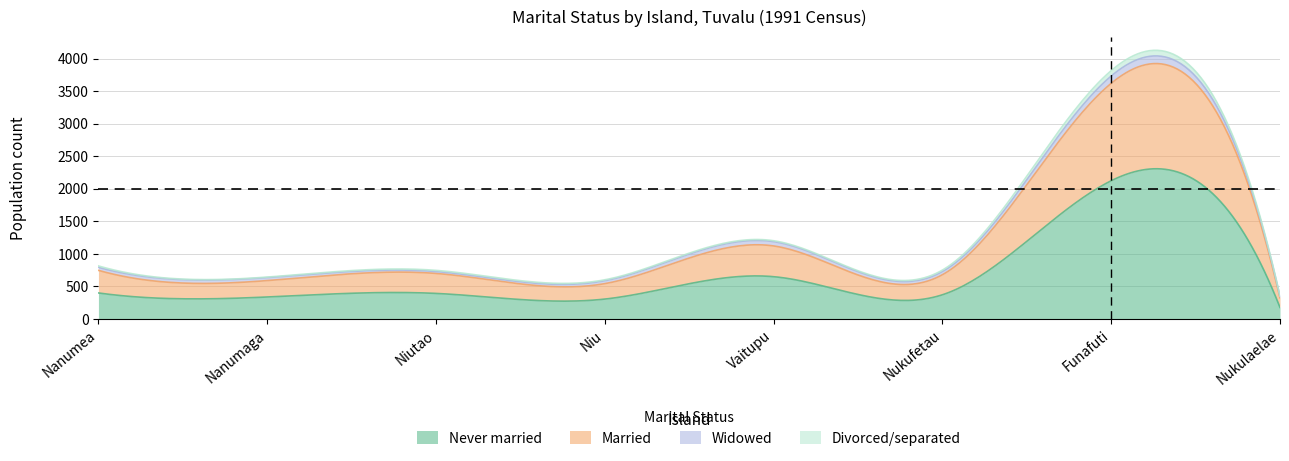

What is the approximate value of Never married at Vaitupu, to the nearest 50?

650